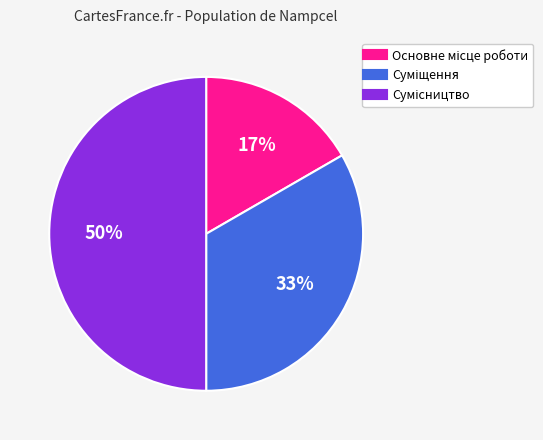

To the nearest percent, what is the average slice percentage?

33%